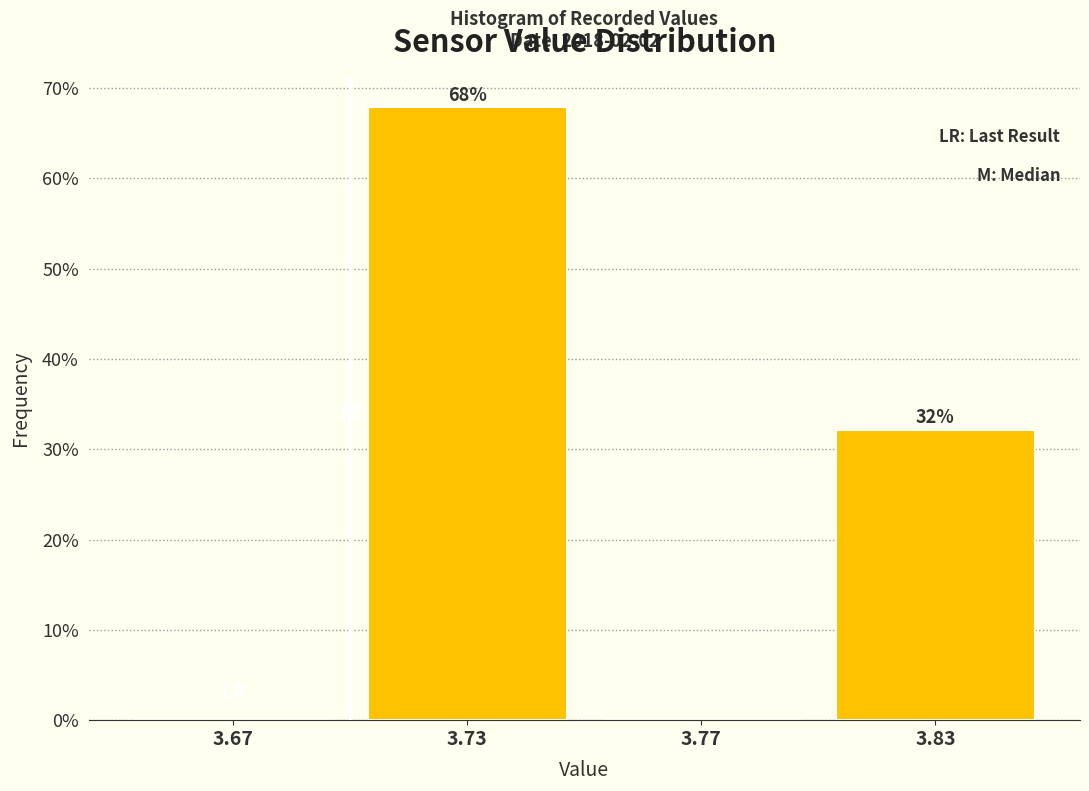

Which has a higher value, 3.77 or 3.73?

3.73